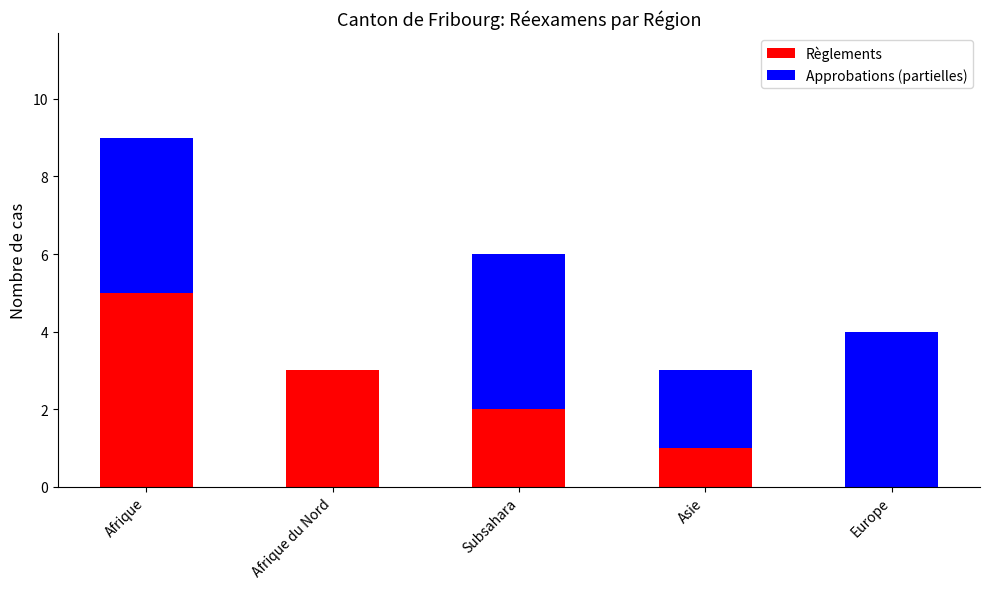

The value of Règlements at Europe is 0. True or false?

True